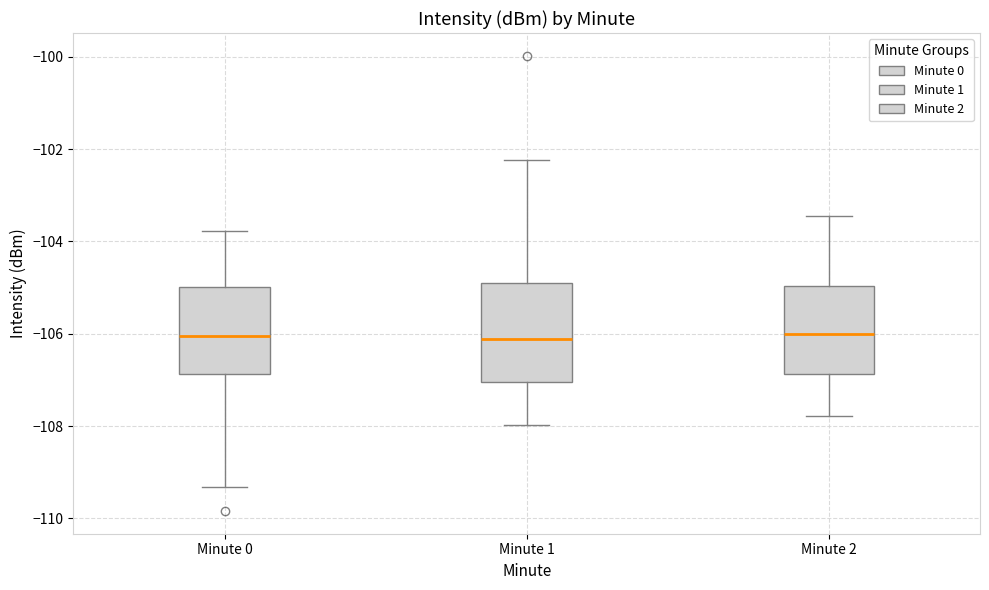

Comparing the boxes themselves (not the whiskers), which one is the tallest?

Minute 1